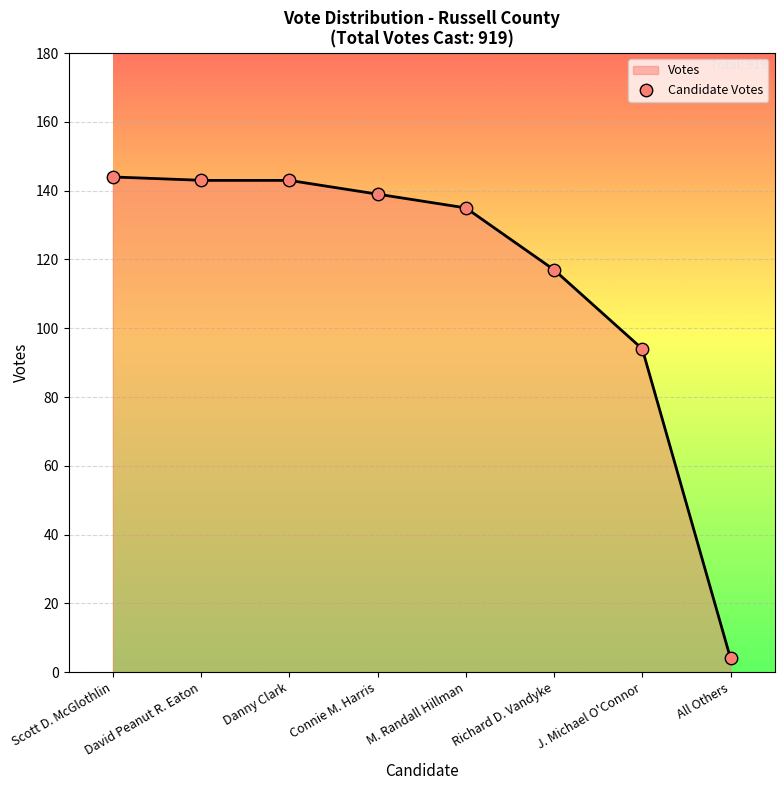

Approximately how many times larger is the value at Richard D. Vandyke compared to Scott D. McGlothlin?

0.8